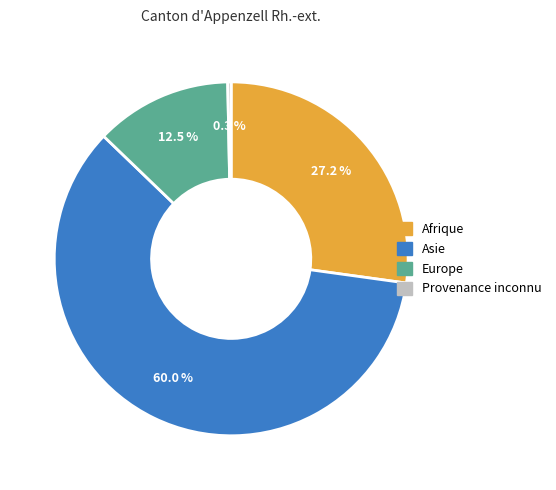

Which category has the biggest portion of the pie?

Asie